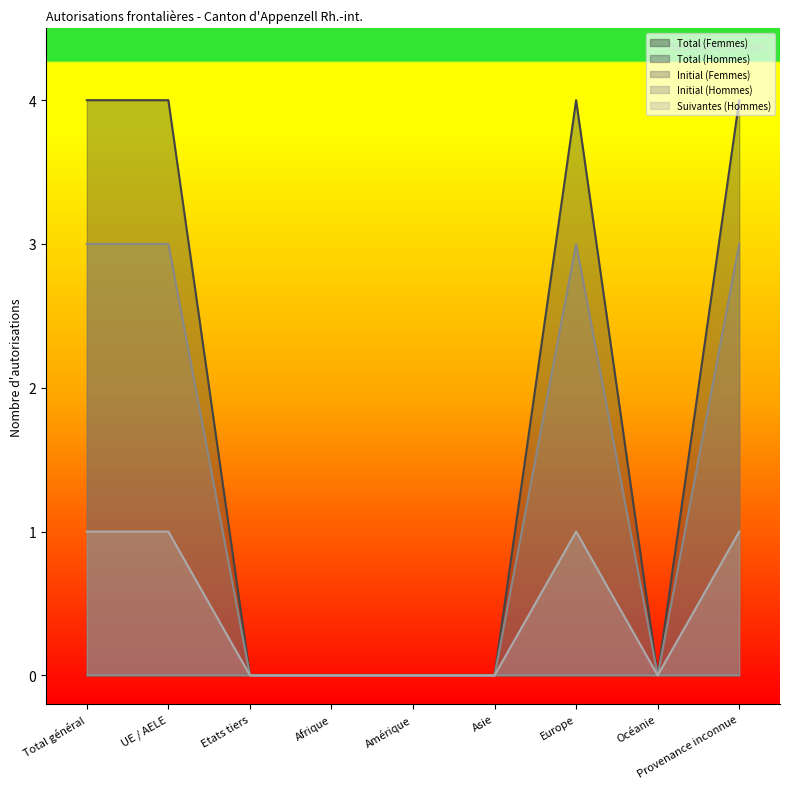

At which label does Suivantes (Hommes) reach its peak?

Total général